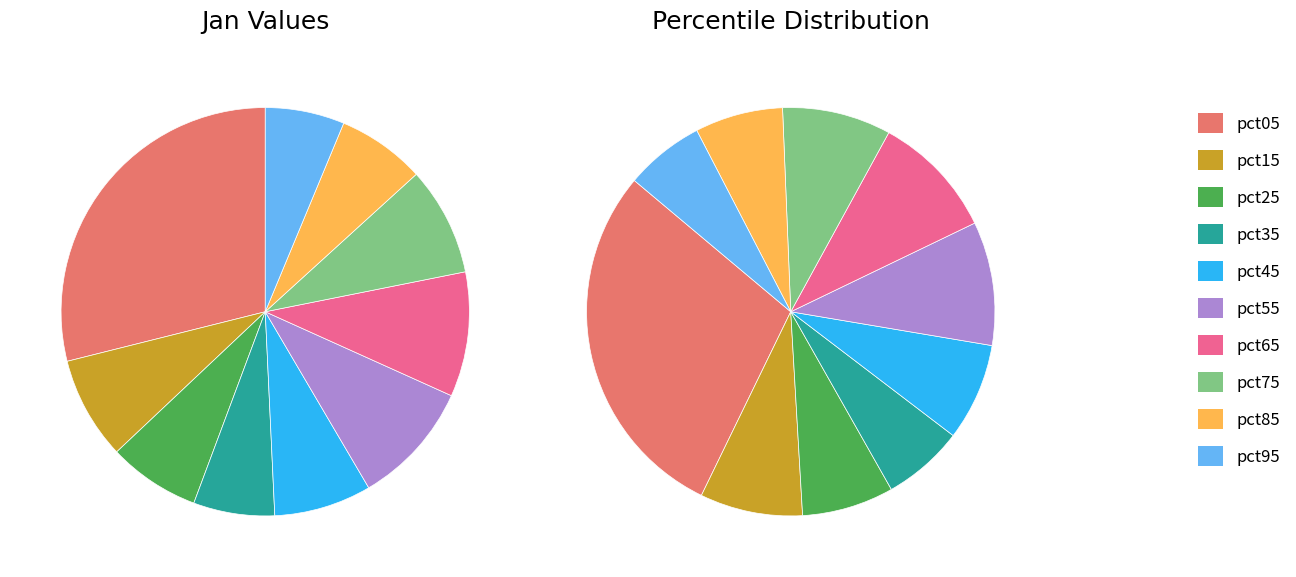

What is the change in value from pct65 to pct85?

-0.4